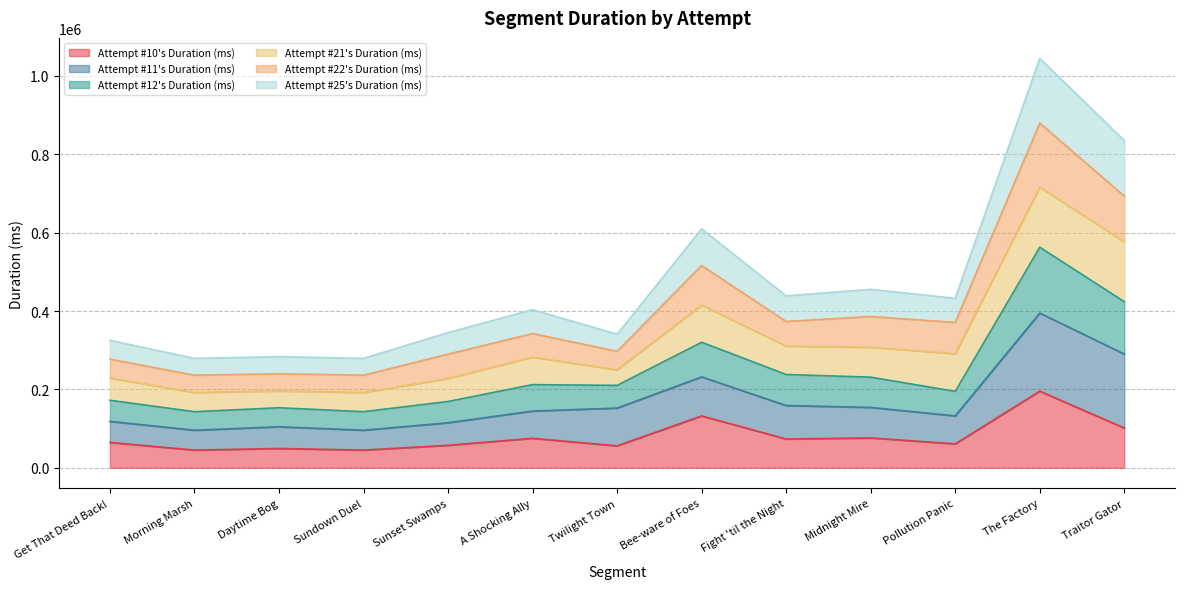

True or false: Attempt #22's Duration (ms) and Attempt #12's Duration (ms) intersect in this chart.

False